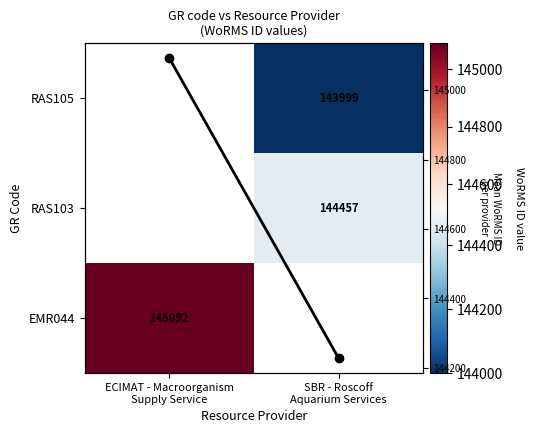

Is the value of RAS105 at SBR - Roscoff Aquarium Services greater than the value of RAS103 at SBR - Roscoff Aquarium Services?

No